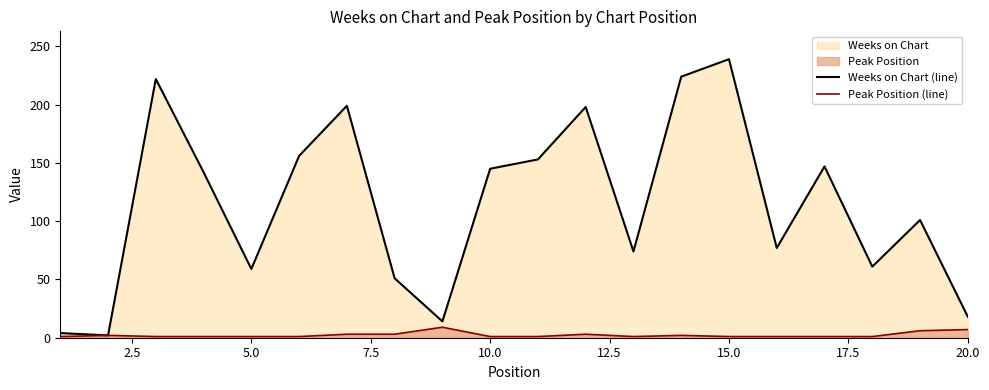

Which series has the widest spread of values?

Weeks on Chart (line)